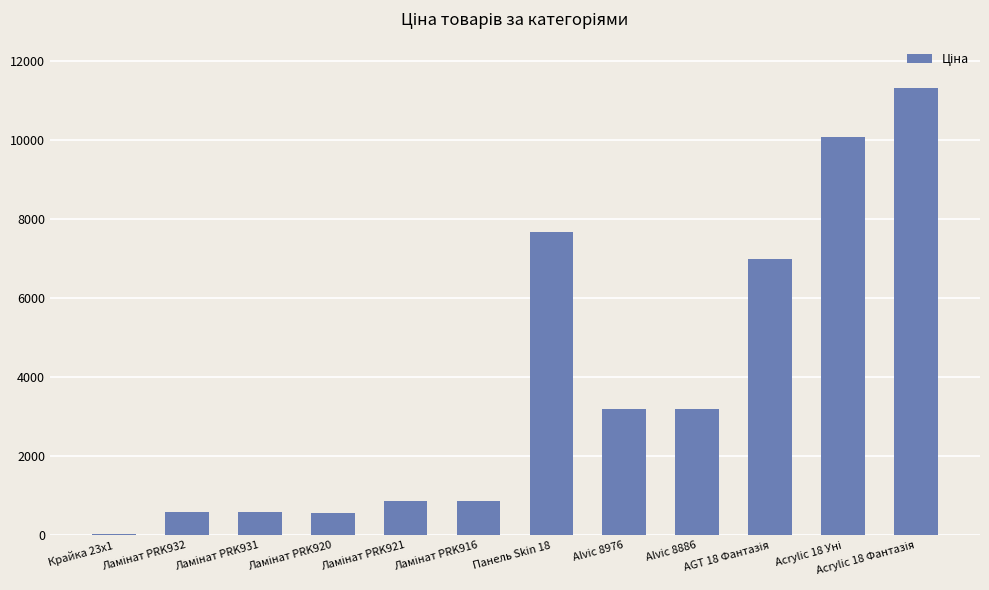

What is the sum of all values?

45966.1